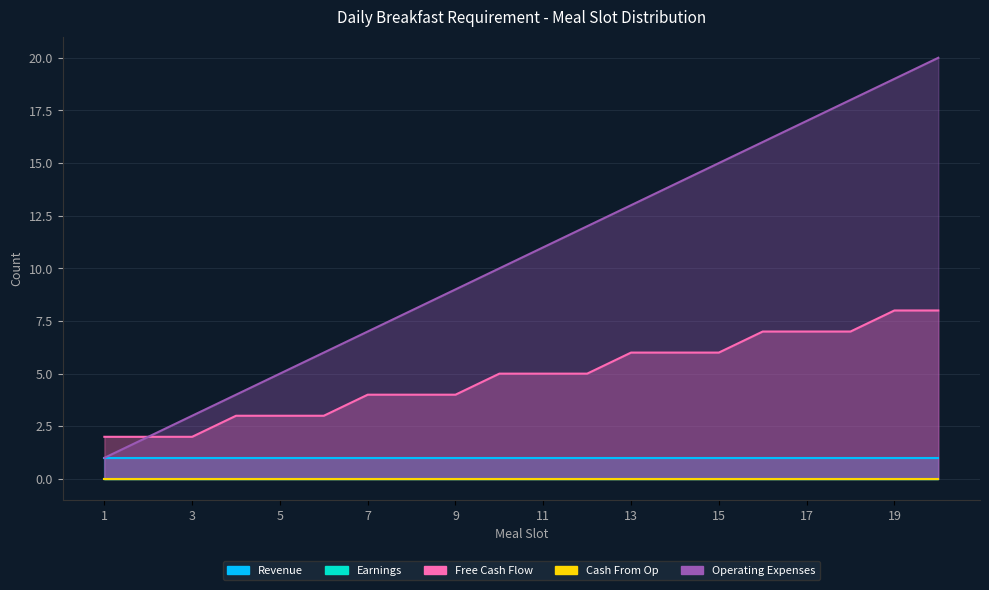

What are all the series names shown in the legend?

Revenue, Earnings, Free Cash Flow, Cash From Op, Operating Expenses